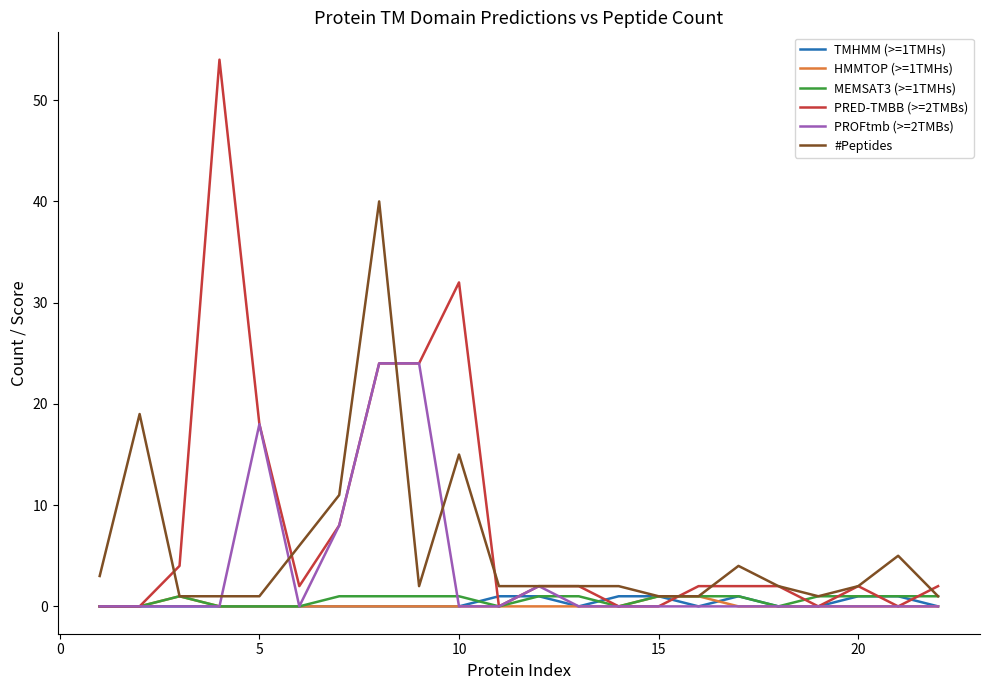

Which series has the widest spread of values?

PRED-TMBB (>=2TMBs)